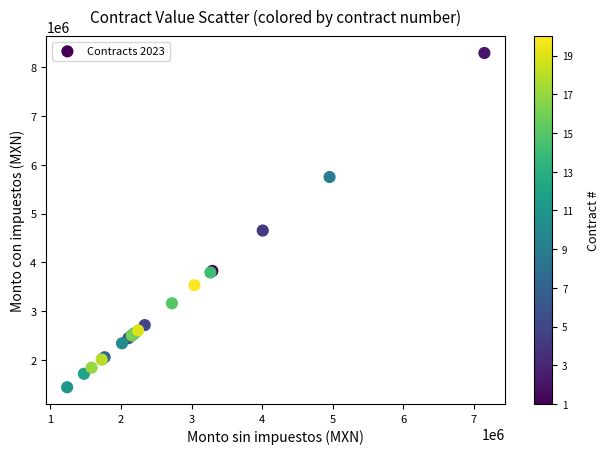

What Y value in the scatter plot is closest to 4865057?

4650856.1